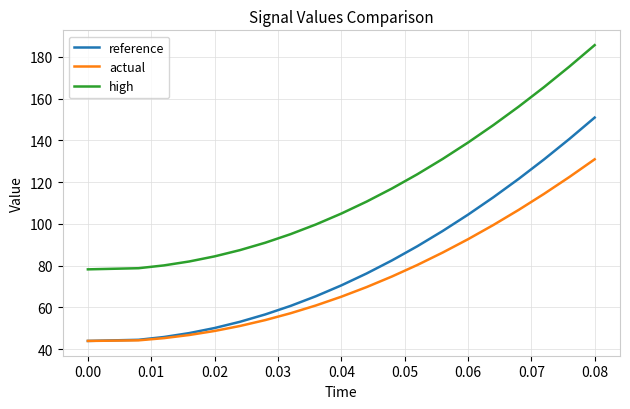

What is the difference between the maximum and minimum values in the reference series?

107.0